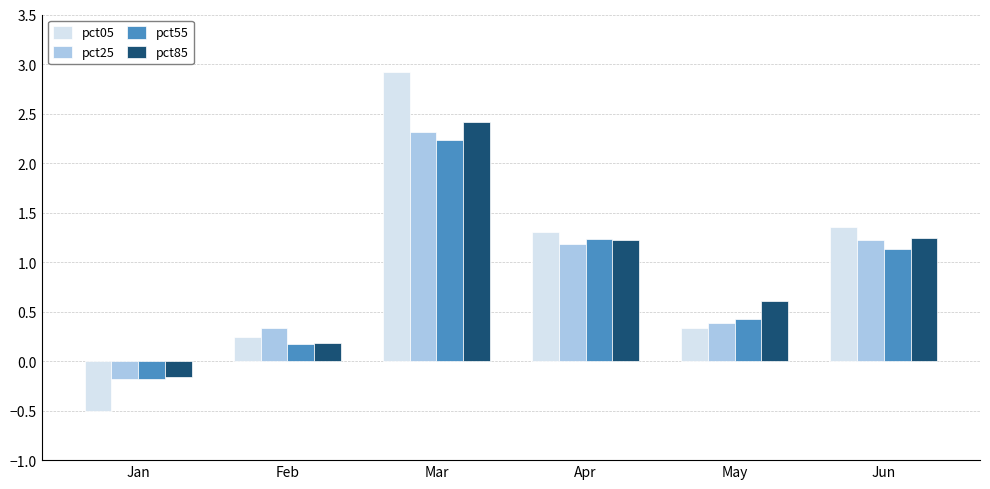

List the labels in order of pct55 value, smallest first.

Jan, Feb, May, Jun, Apr, Mar